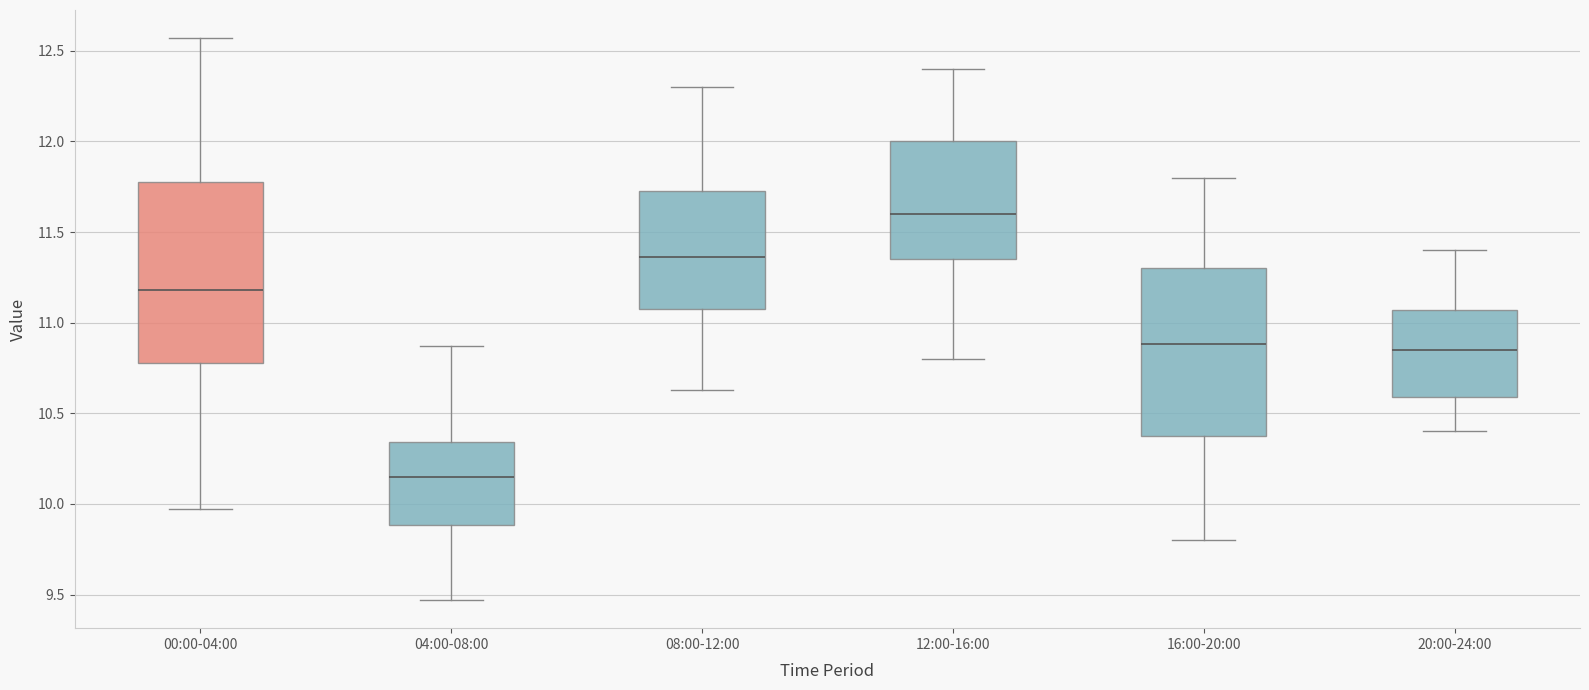

Reading left to right, transcribe this box plot: for each box, give where its median line is, the range the box spans, and where its two whiskers end, as read against the y-axis. The values are not printed on the chart, so give them approximately, as read against the axis.

00:00-04:00: median 11.20, box 10.80 to 11.80, whiskers 9.95 to 12.55
04:00-08:00: median 10.15, box 9.90 to 10.35, whiskers 9.45 to 10.85
08:00-12:00: median 11.35, box 11.10 to 11.75, whiskers 10.65 to 12.30
12:00-16:00: median 11.60, box 11.35 to 12.00, whiskers 10.80 to 12.40
16:00-20:00: median 10.90, box 10.40 to 11.30, whiskers 9.80 to 11.80
20:00-24:00: median 10.85, box 10.60 to 11.05, whiskers 10.40 to 11.40